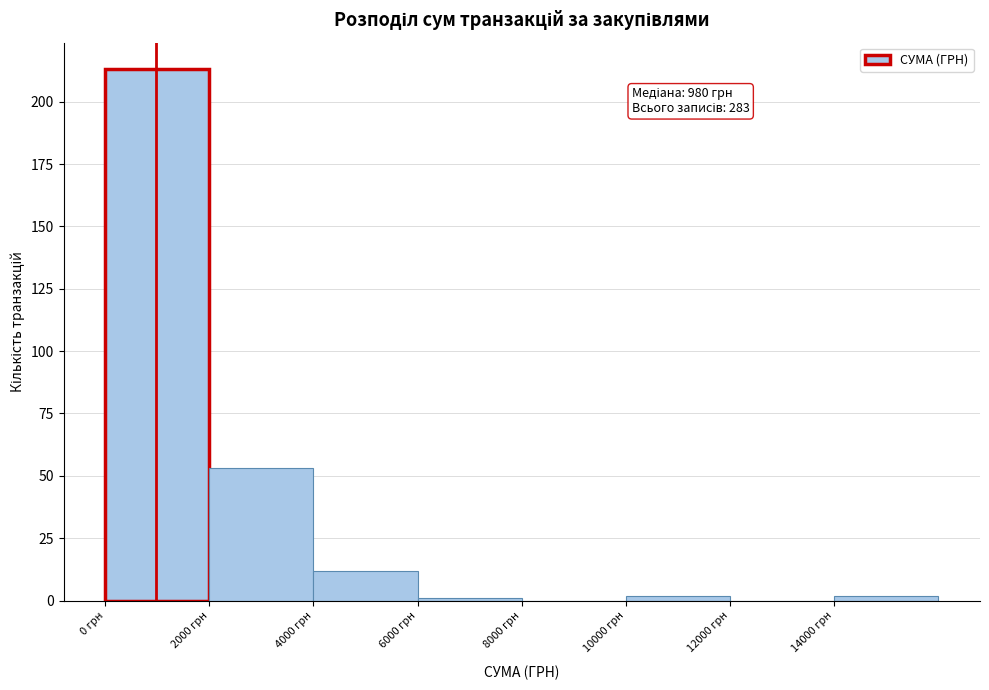

Over which range of the x-axis is the bar tallest?

0 to 2000